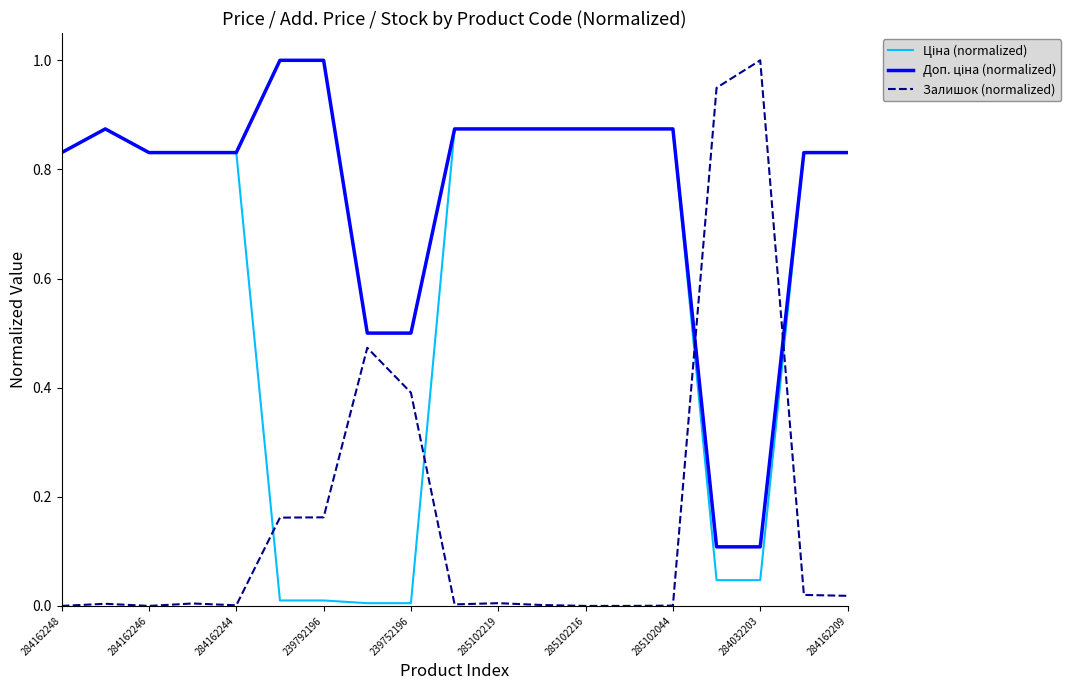

Which series has the largest range (max minus min)?

Залишок (normalized)